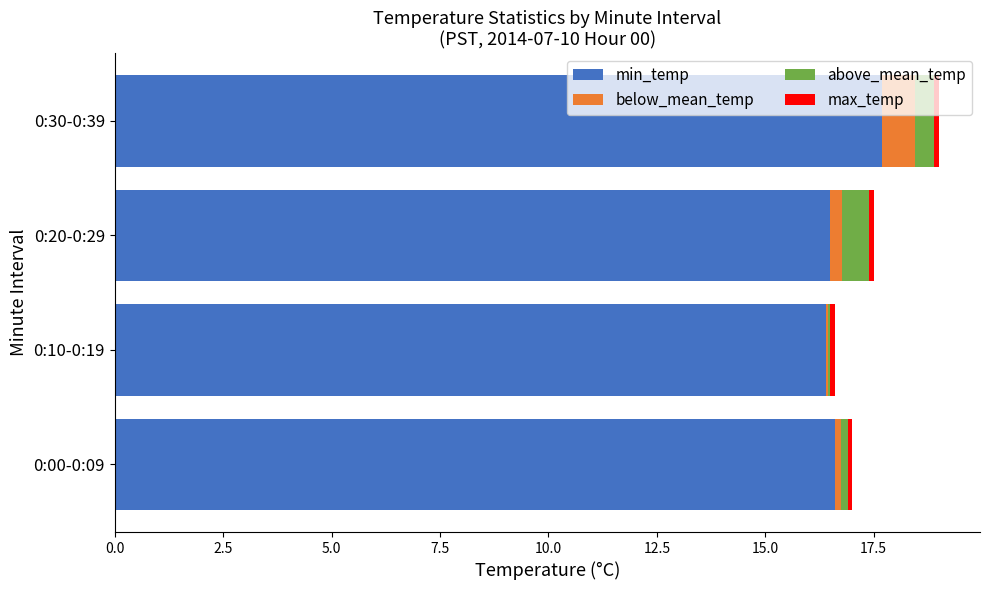

What is the sum of all min_temp values?

67.2